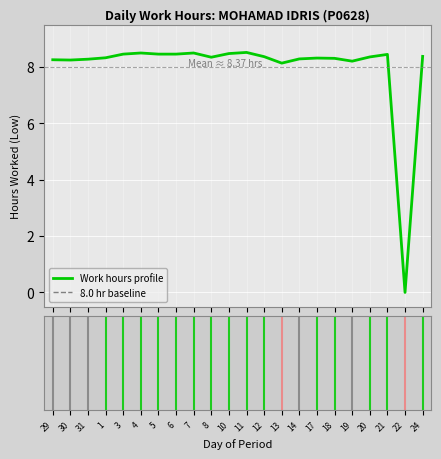

What is the difference between the maximum and minimum values?

8.5